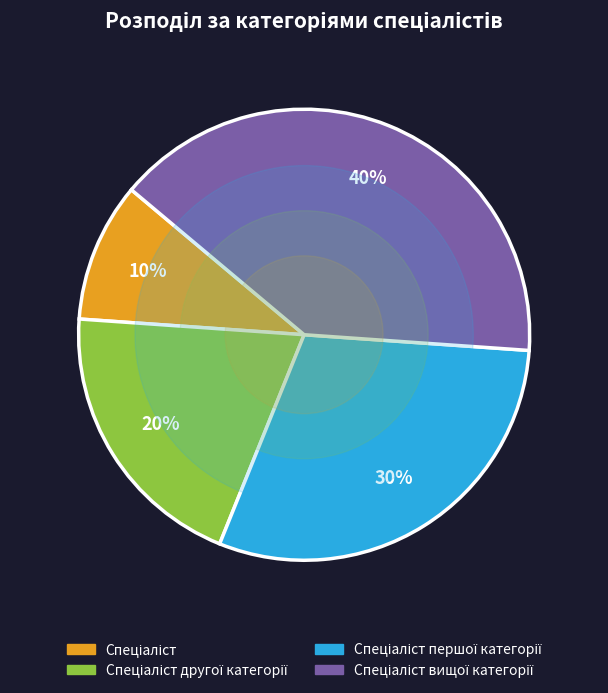

How many slices are in this pie chart?

4